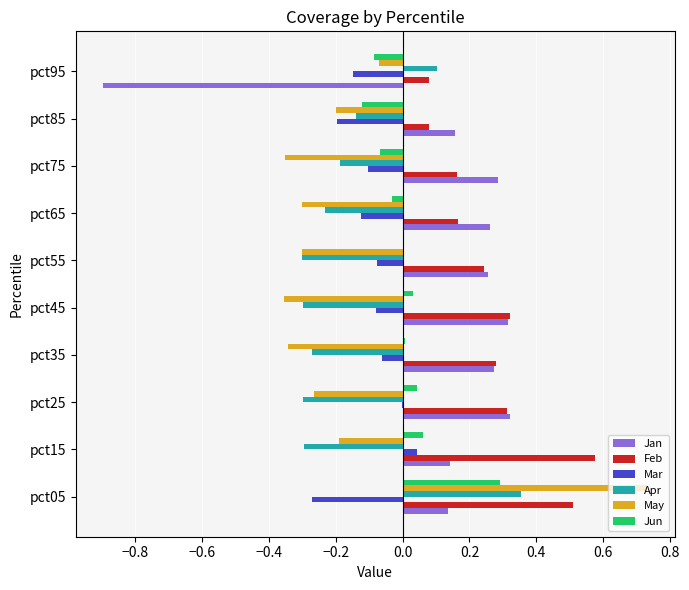

Is the value of Jun at pct65 greater than the value of Mar at pct75?

Yes